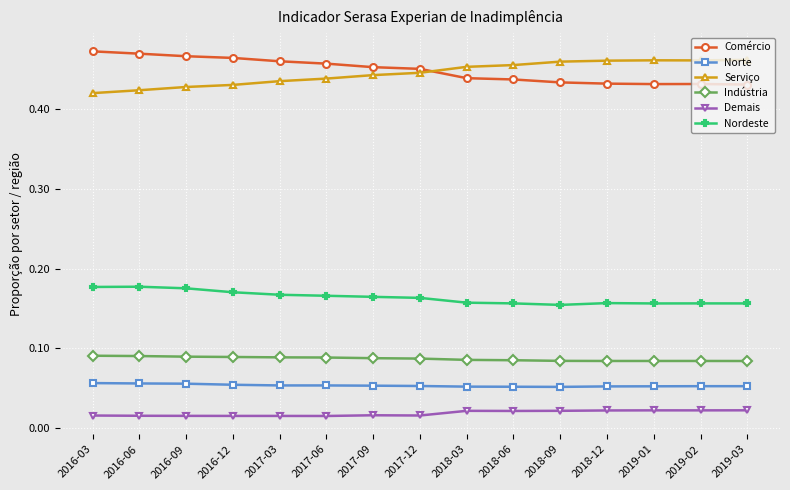

Is the value of Nordeste at 2019-03 greater than the value of Indústria at 2016-03?

Yes